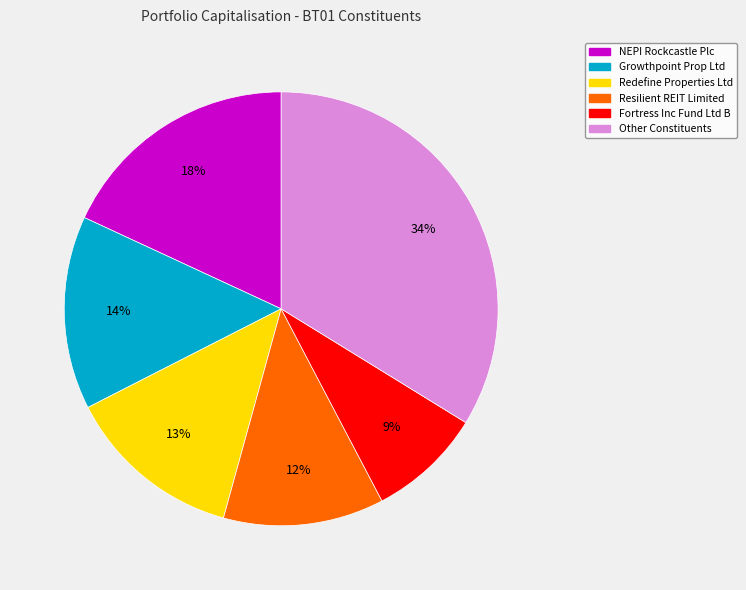

To the nearest percent, what is the difference between the largest and smallest slice percentages?

25%